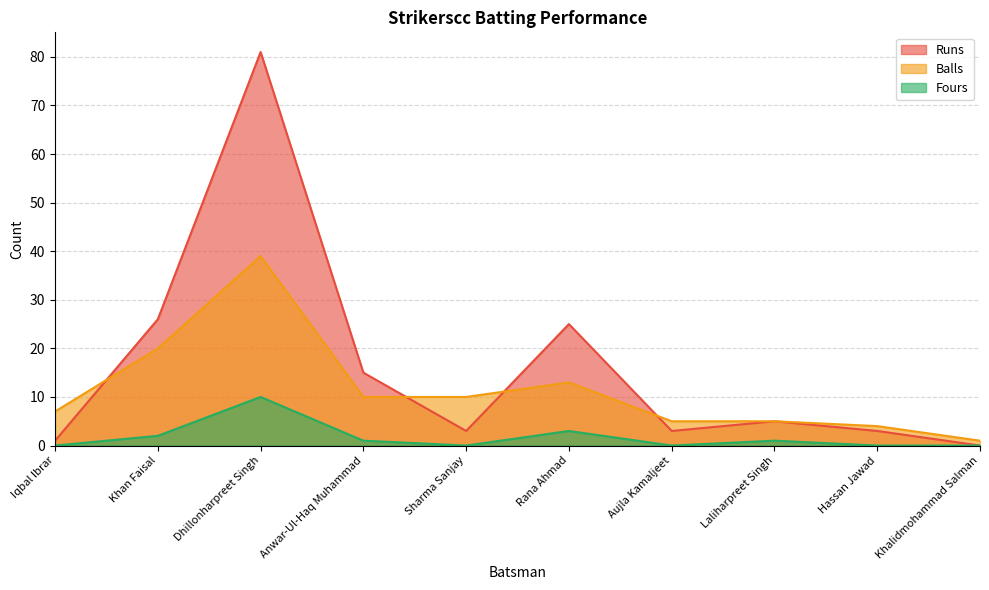

Where is the first local maximum for Fours?

Dhillonharpreet Singh